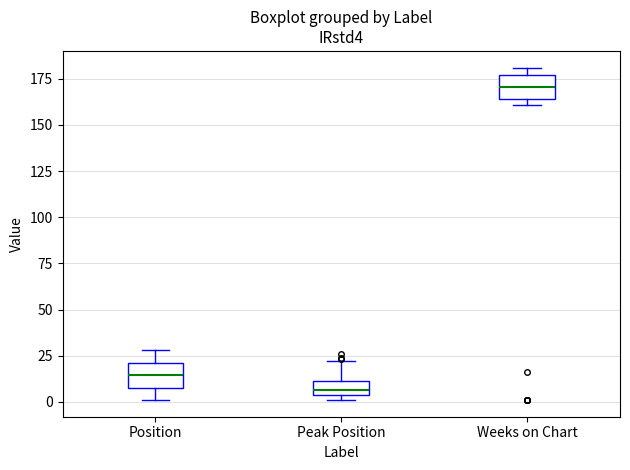

Where does the upper whisker of the box for Position end on the y-axis? The values are not printed on the chart, so give them approximately, as read against the axis.

30